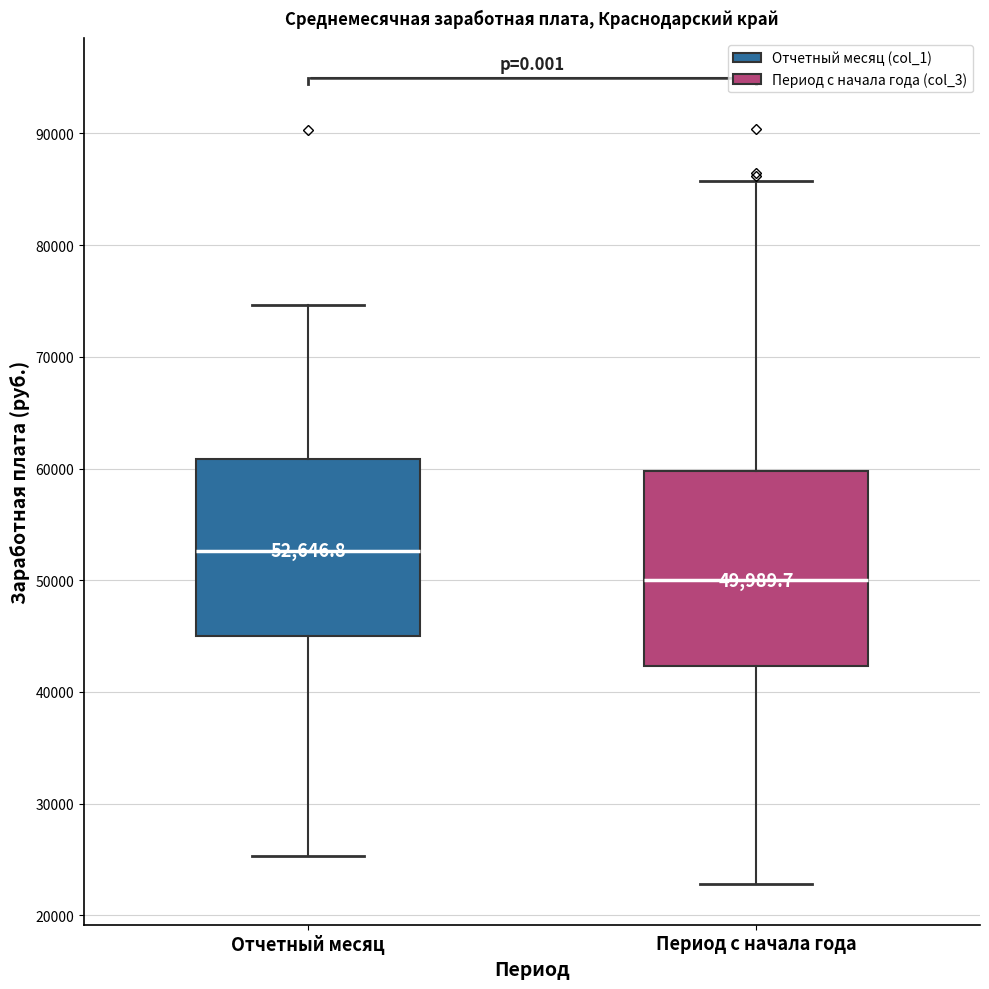

Which box is the tallest, from its lower edge to its upper edge?

Период с начала года